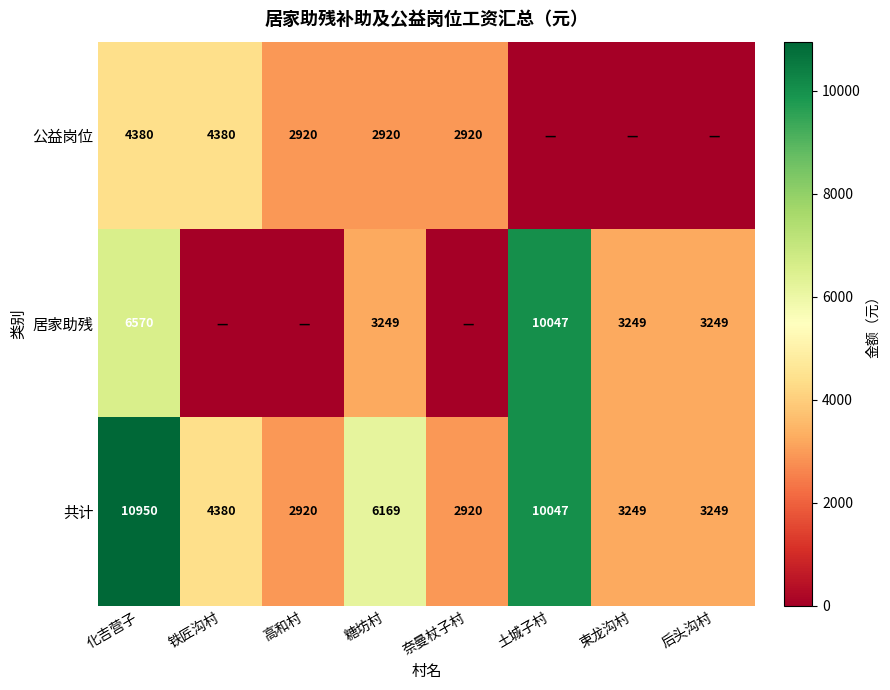

What is the difference between the 共计 values at 土城子村 and 化吉营子?

903